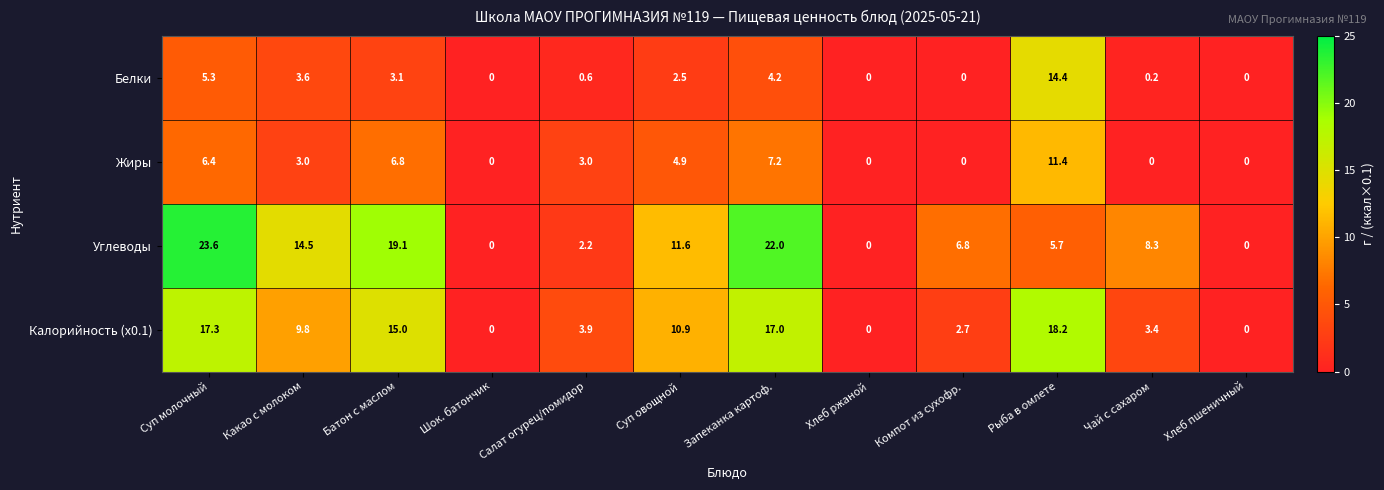

Which series changed the most between Салат огурец/помидор and Хлеб ржаной?

Калорийность (x0.1)